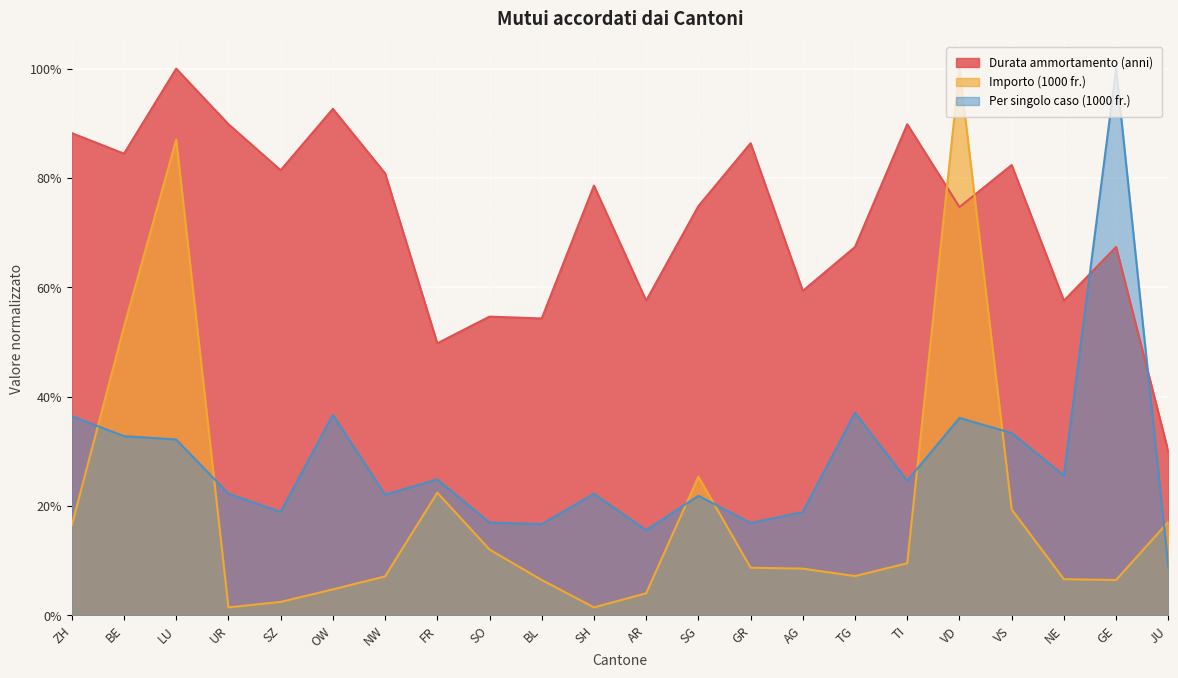

At GR, list the series in order from largest to smallest.

Durata ammortamento (anni), Per singolo caso (1000 fr.), Importo (1000 fr.)